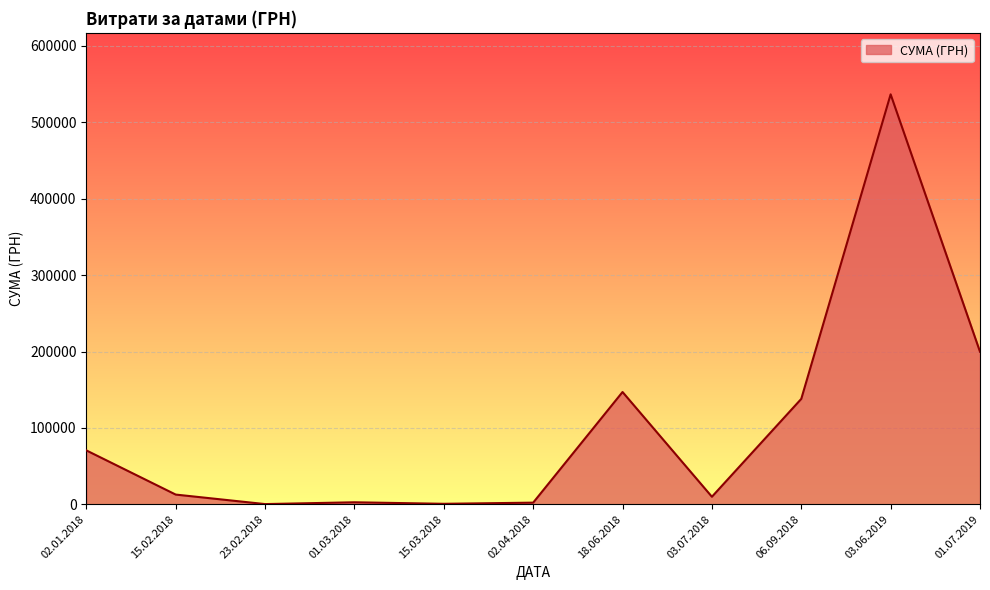

Does the chart display data point markers on the line(s)?

No